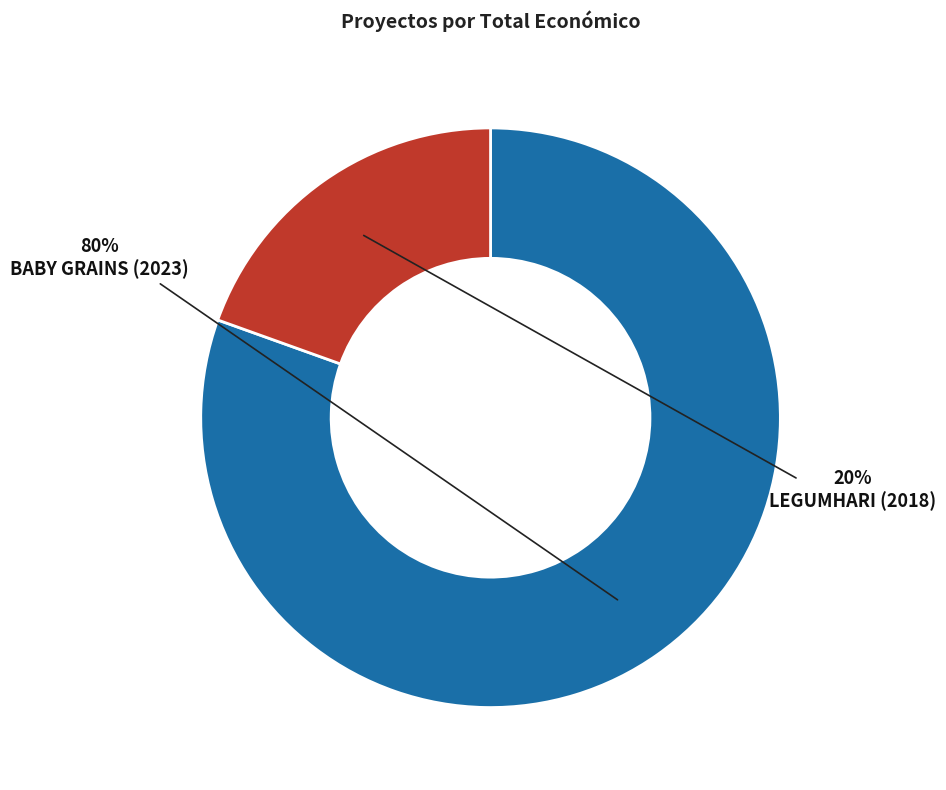

What is the ratio of the value at BABY GRAINS (2023) to the value at LEGUMHARI (2018)?

4.1